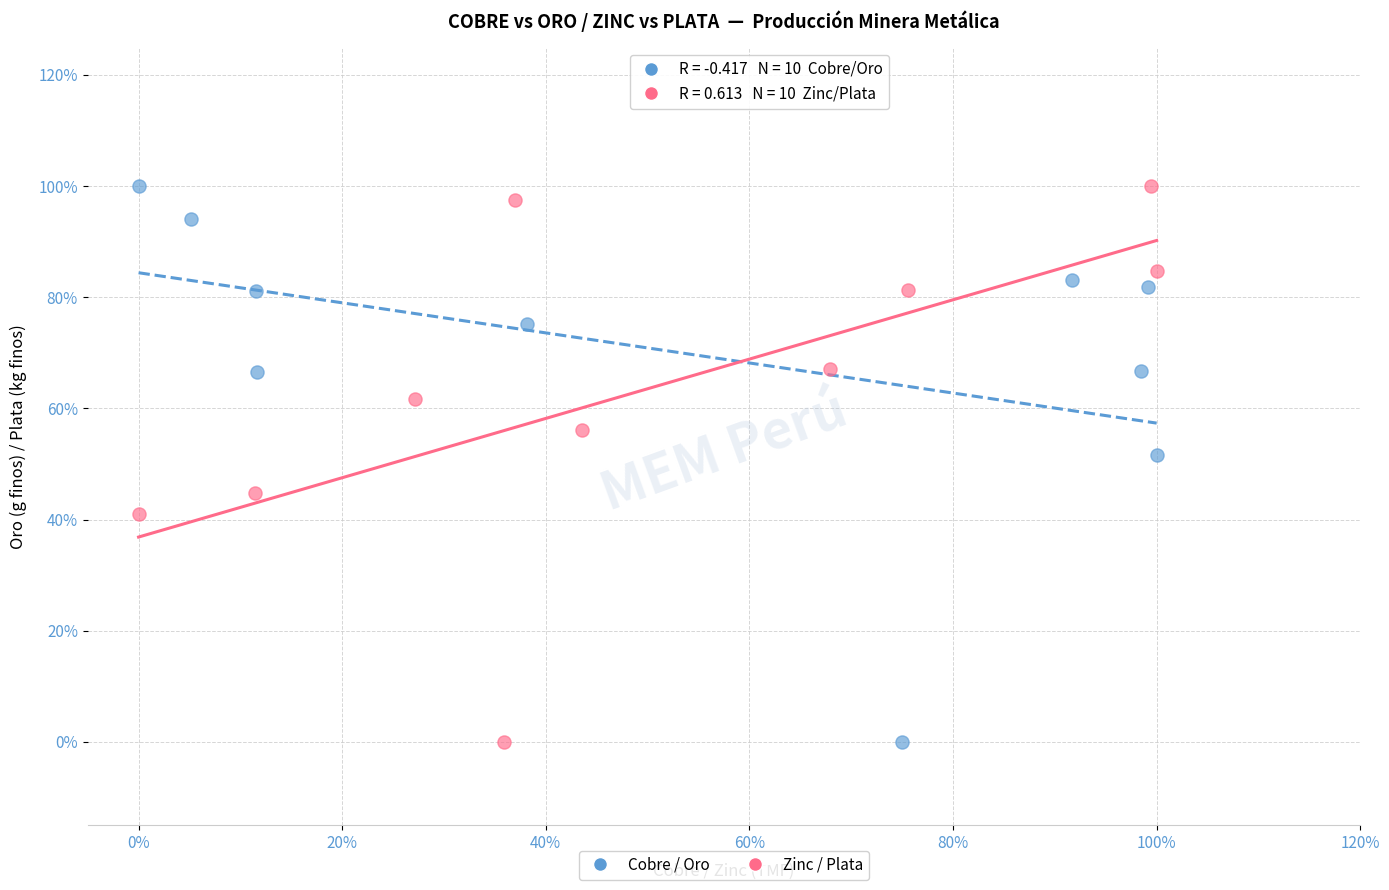

What are all the series names shown in the legend?

Cobre / Oro, Zinc / Plata